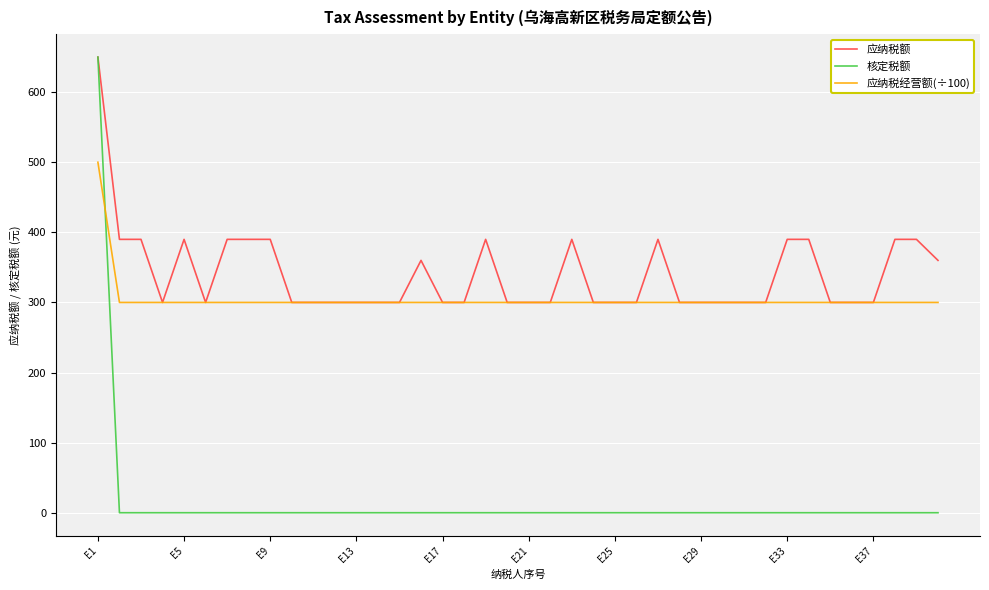

Which series has the largest range (max minus min)?

核定税额